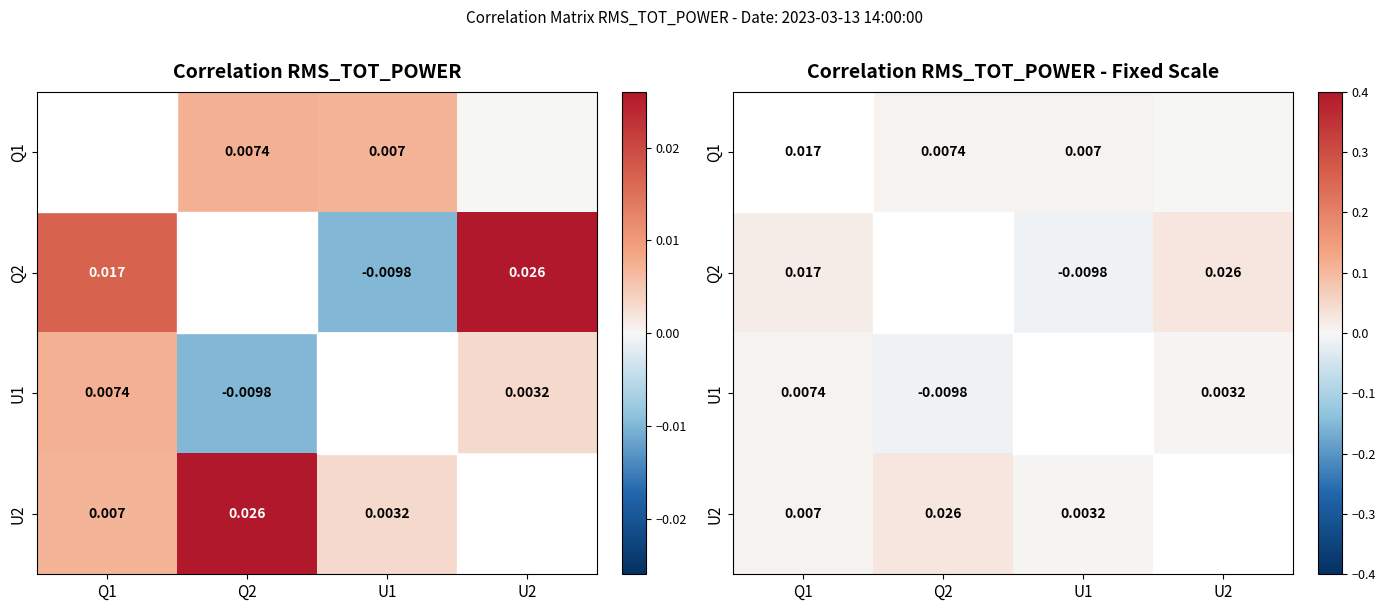

Which series has the widest spread of values?

Q2